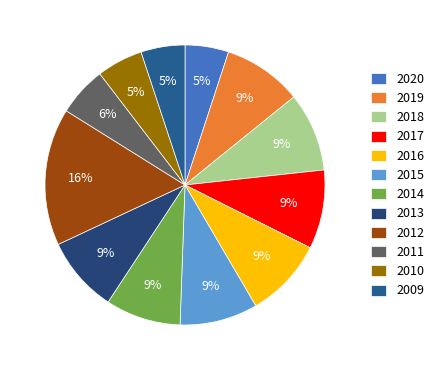

How many slices are in this pie chart?

12